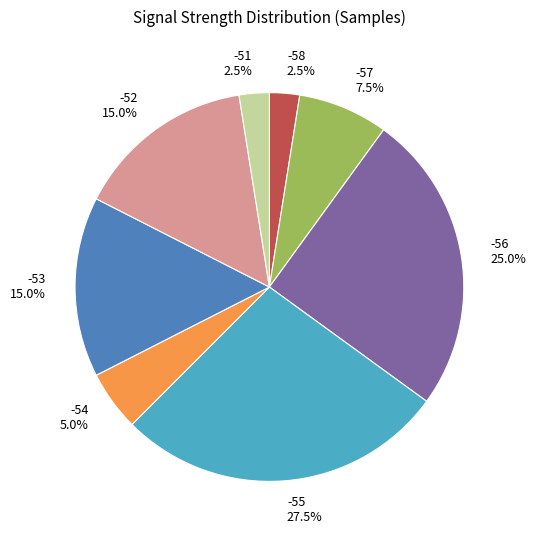

What percentage is NOT represented by -53?

85.0%